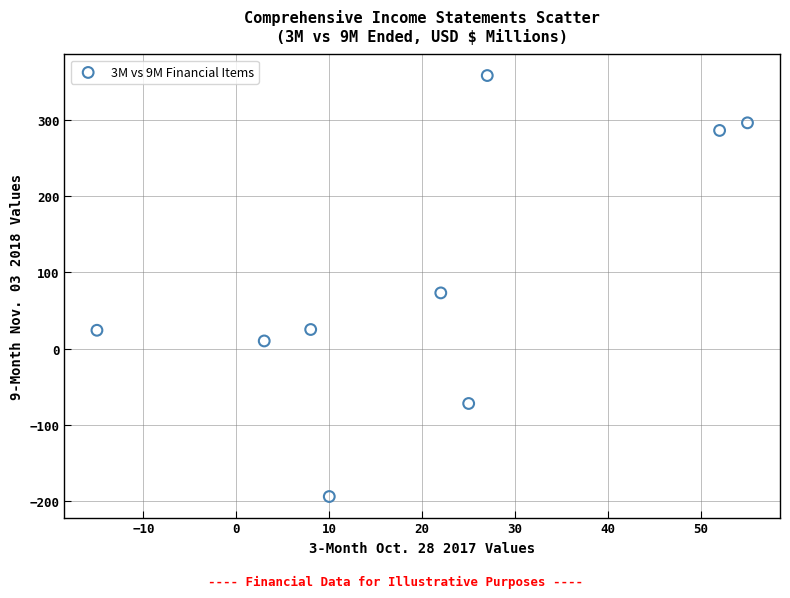

What is the range of Y values (max minus min)?

552